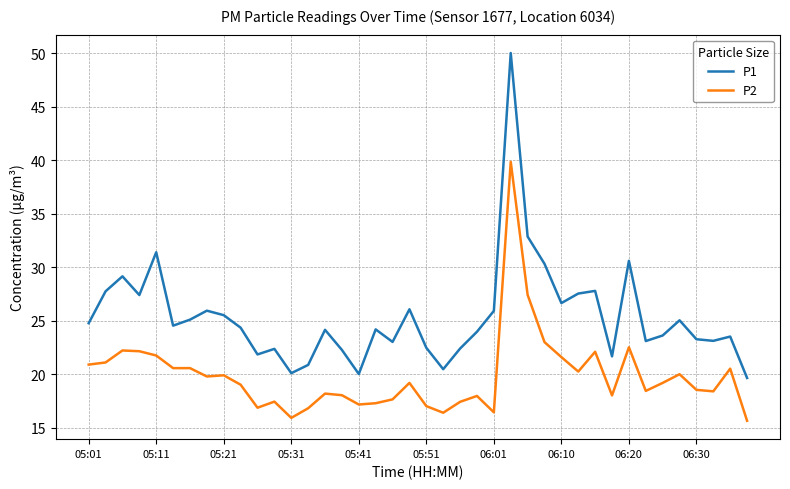

What is the maximum value for P1?

50.0